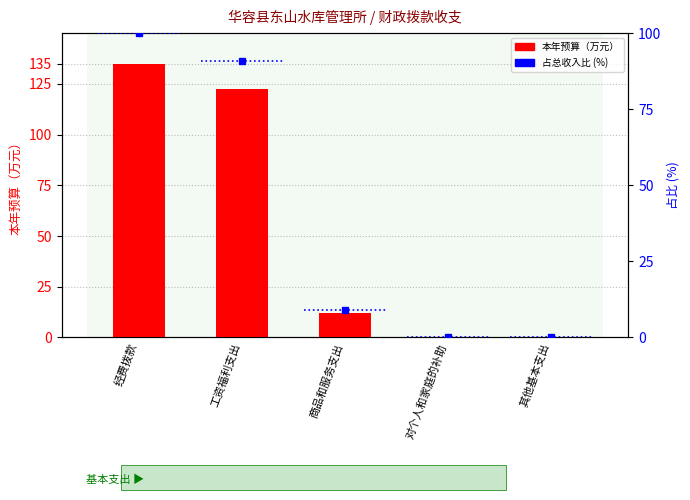

How many data points are less than 12?

2